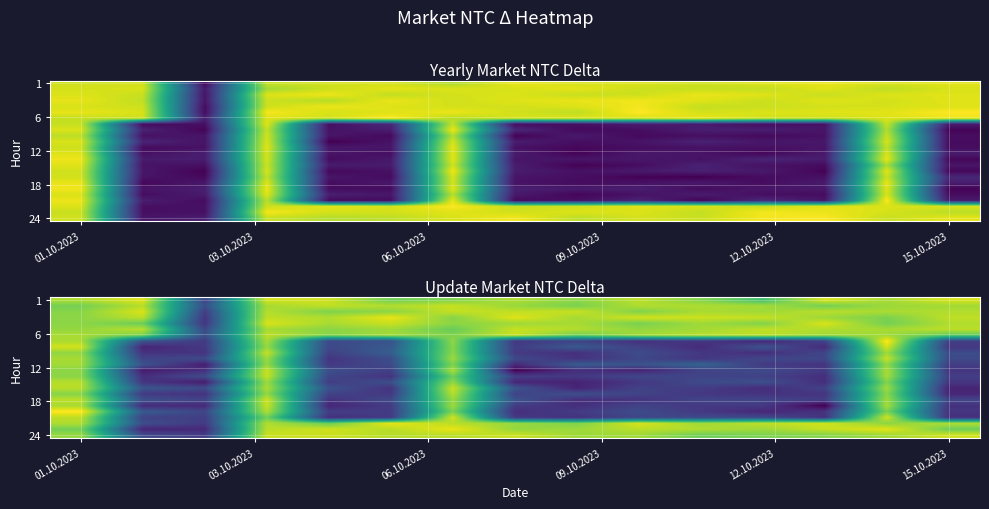

At which category does the chart reach its minimum across all series?

12